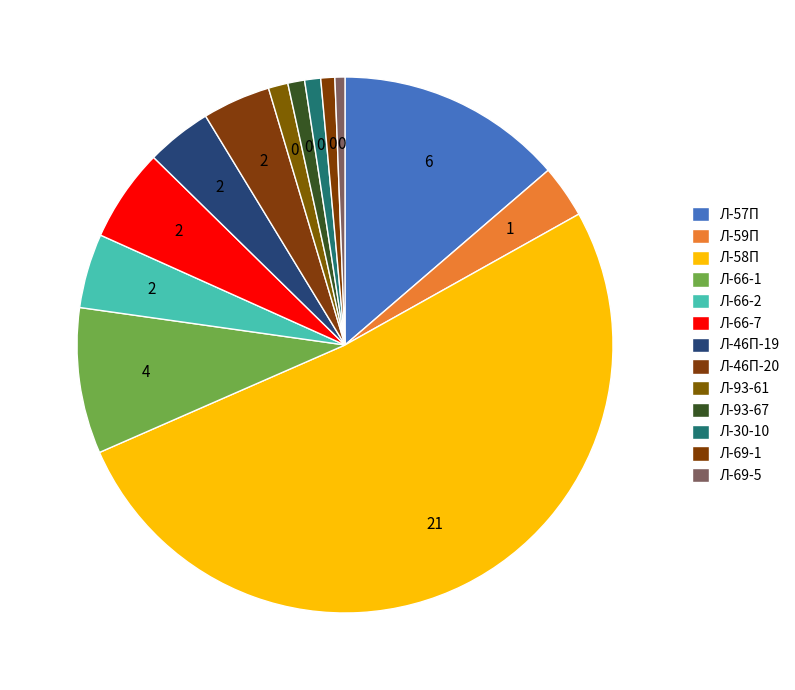

Is it true that Л-57П is 14% of the pie?

True